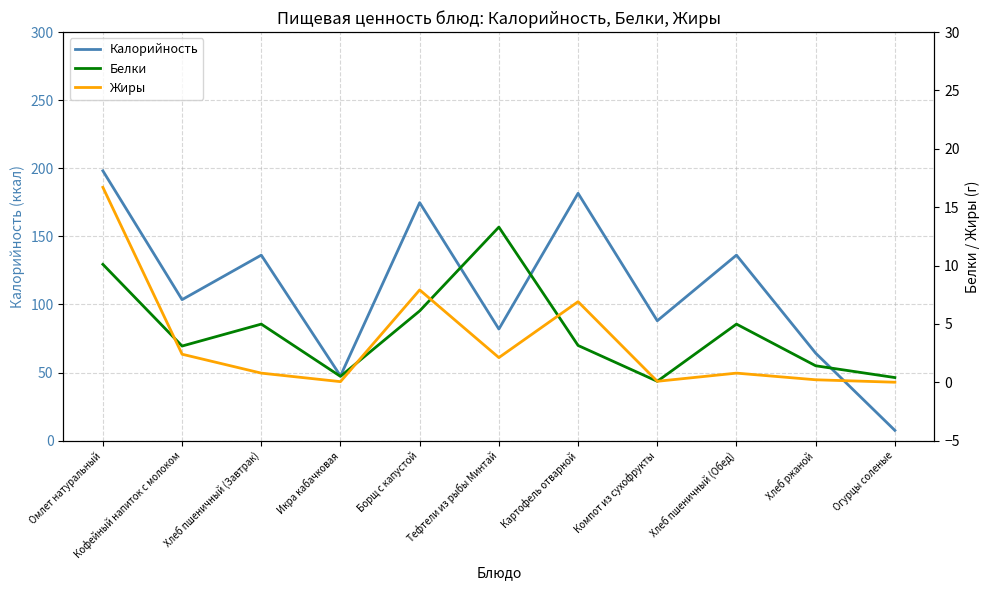

How many values in the Белки series are below 3?

4